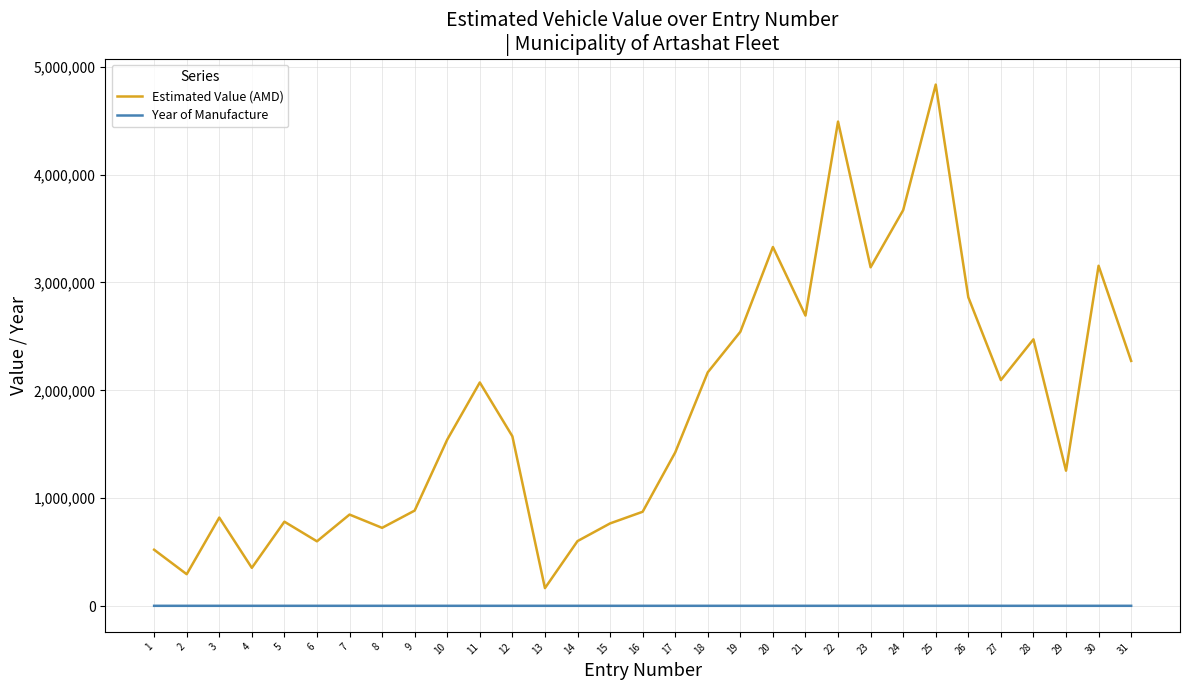

Does the chart have visible grid lines?

Yes